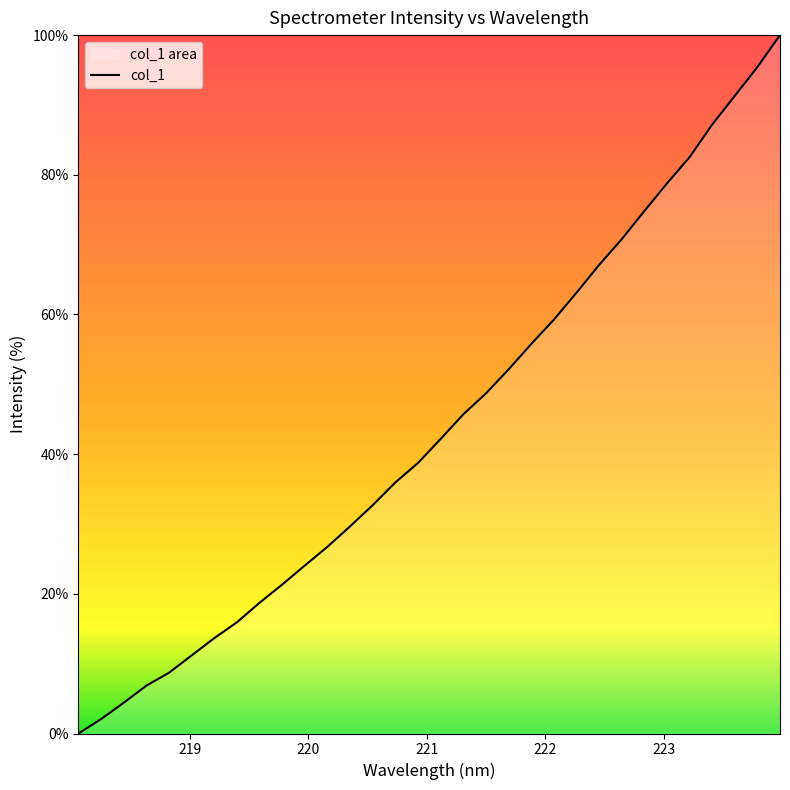

How many data points are less than 42?

16